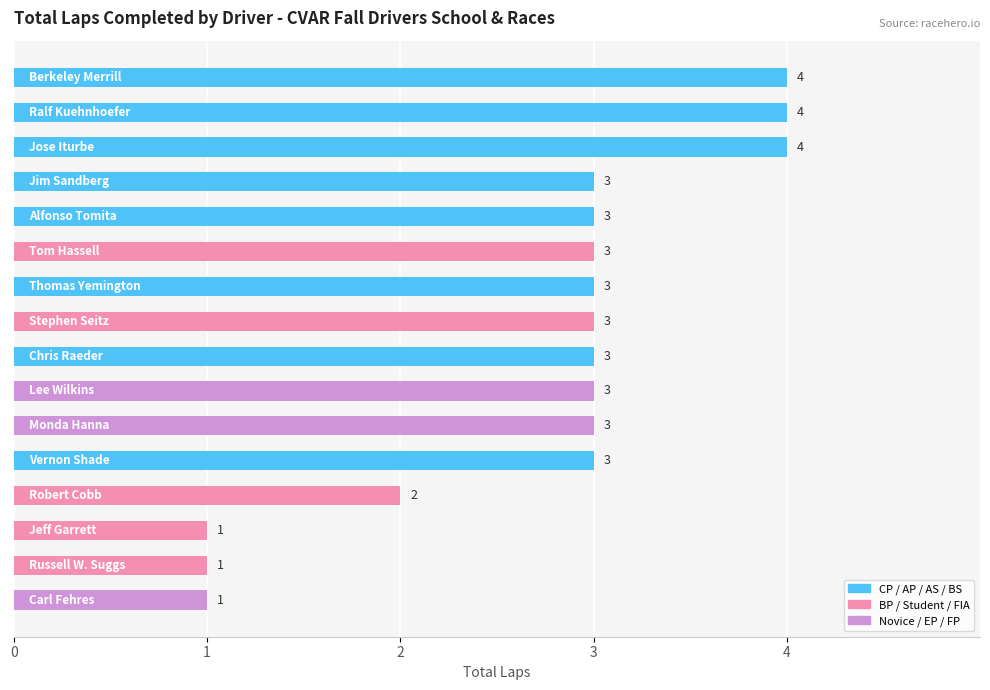

What is the value of the 13th bar from the top?

2